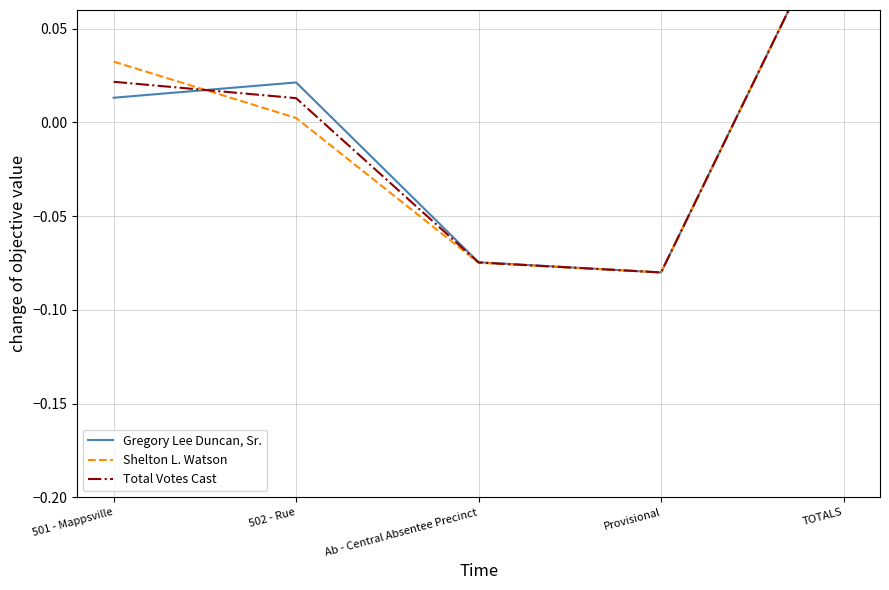

How many lines are shown in the chart?

3